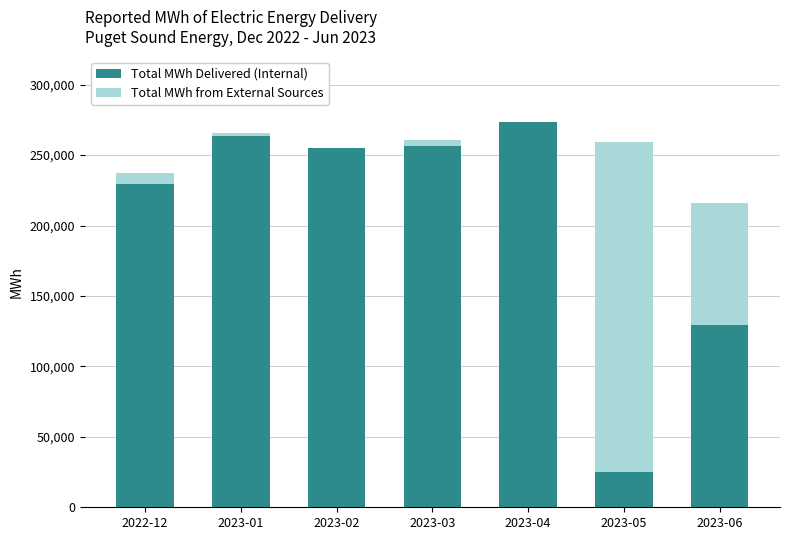

Are the bars grouped side by side (vs. stacked)?

No